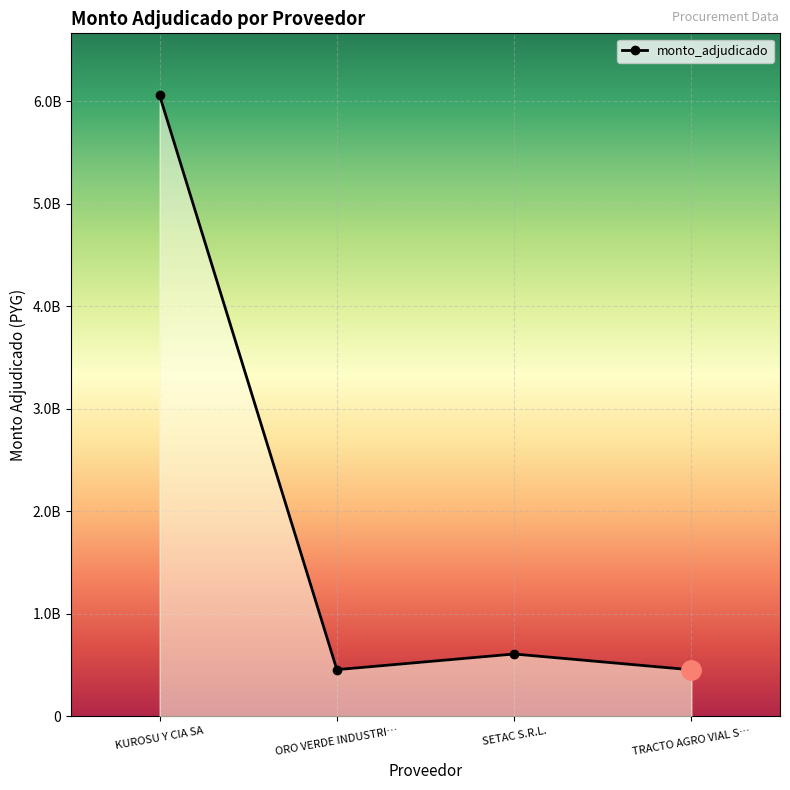

Where does the data first go above 608100000?

KUROSU Y CIA SA